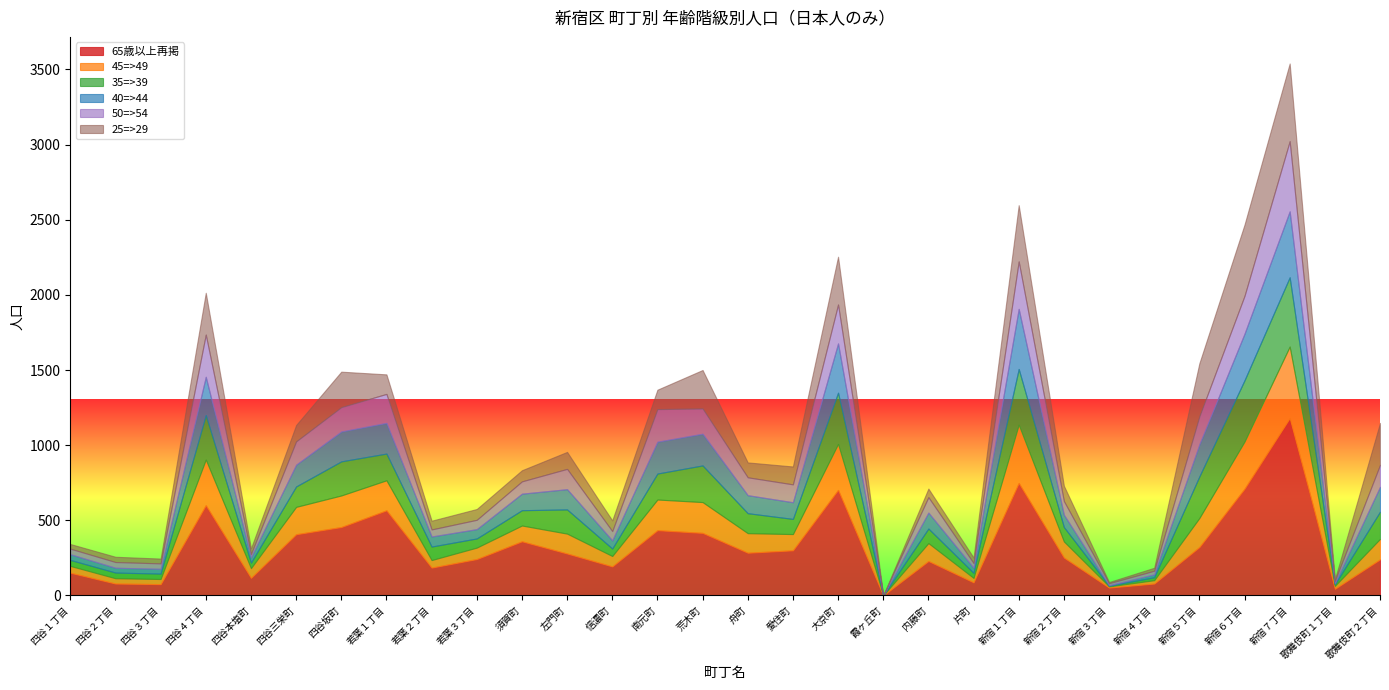

At how many categories does at least one series exceed 36?

29